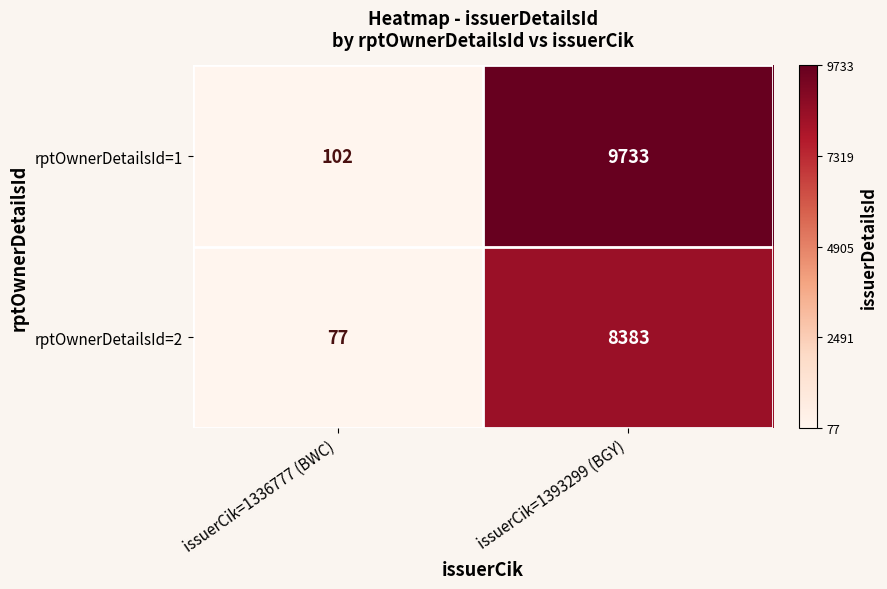

How many data points does each series have?

2